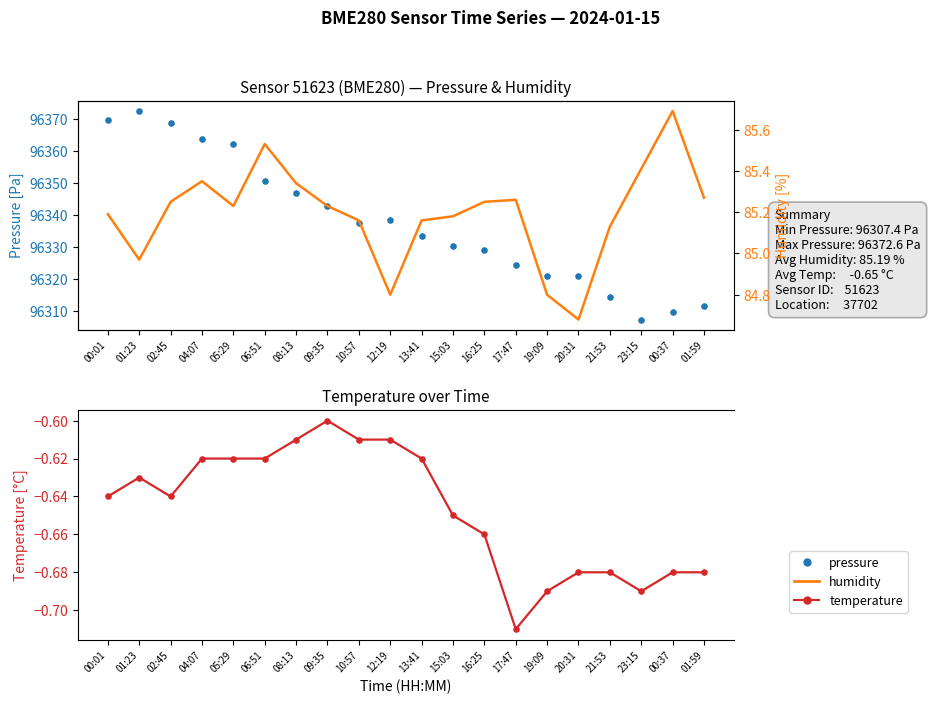

Is the value of pressure at 08:13 greater than the value of temperature at 00:37?

Yes